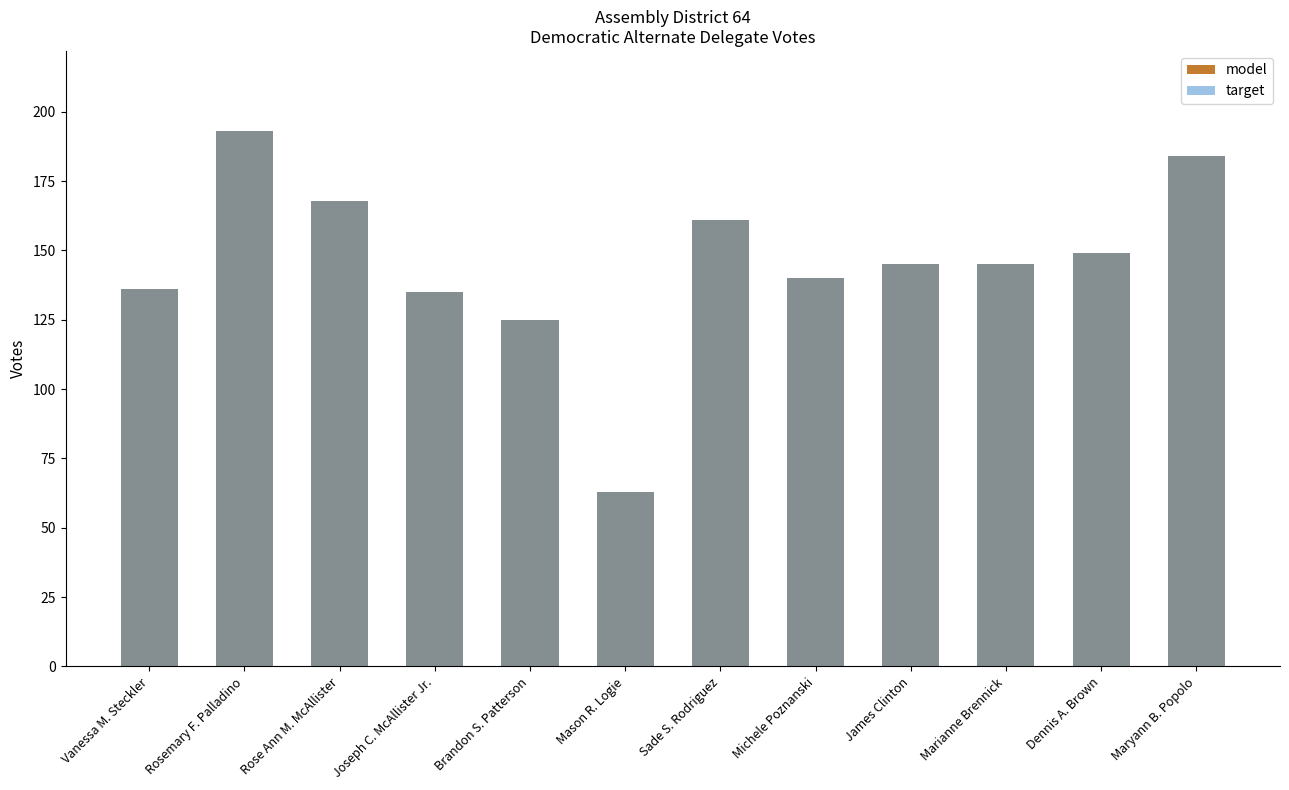

What position from the right is Vanessa M. Steckler?

12